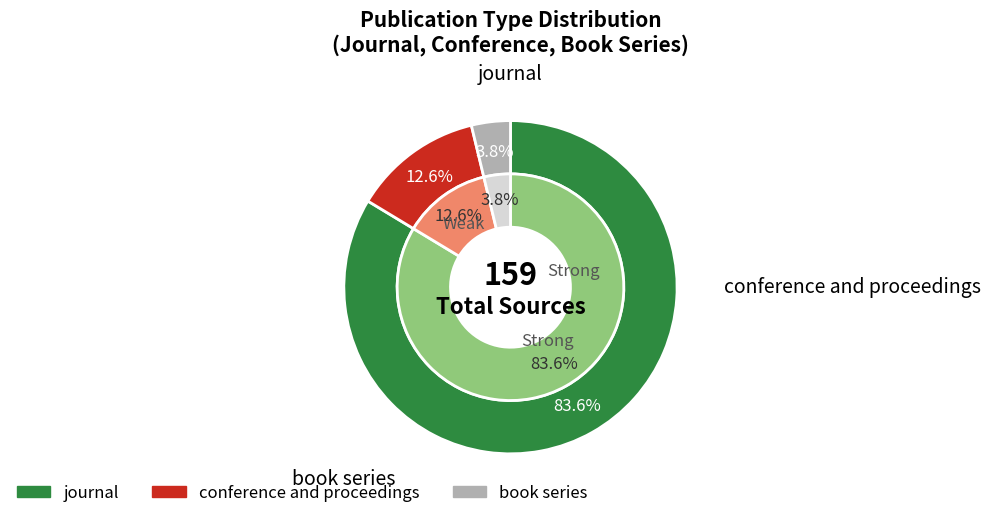

To the nearest percent, what is the difference between the largest and smallest slice percentages?

80%